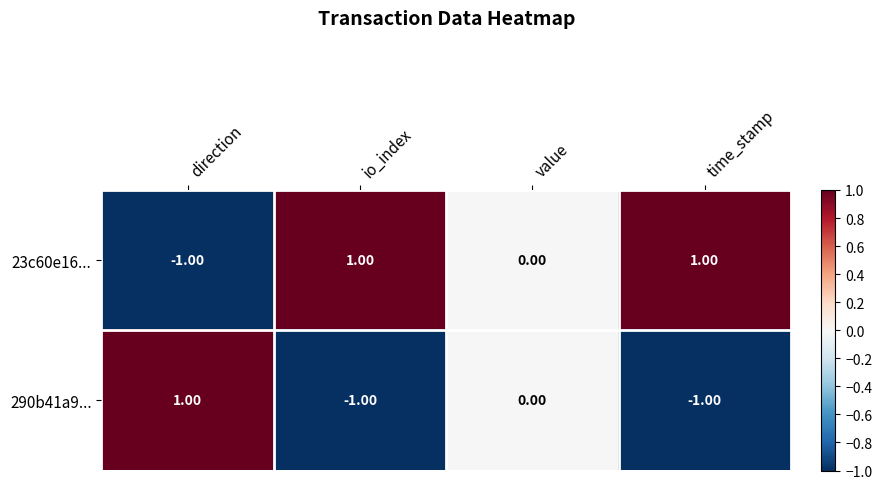

List the series in order of their overall mean, lowest first.

290b41a9..., 23c60e16...